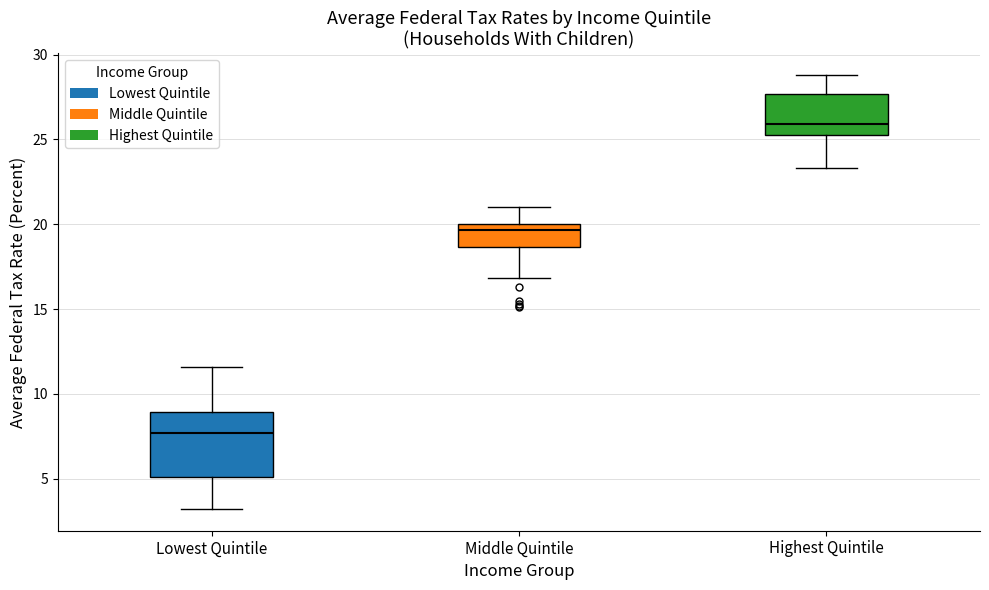

Which box is the tallest, from its lower edge to its upper edge?

Lowest Quintile